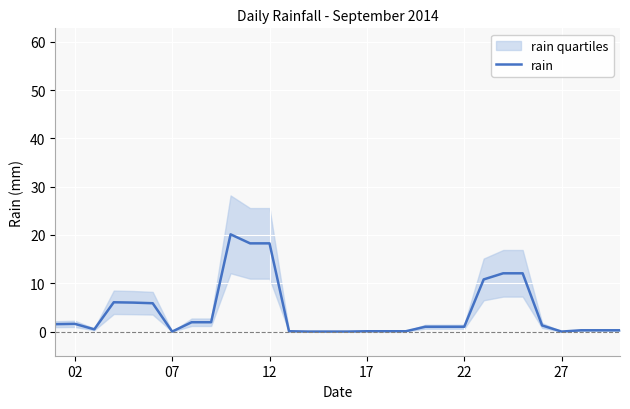

How many lines are shown in the chart?

1